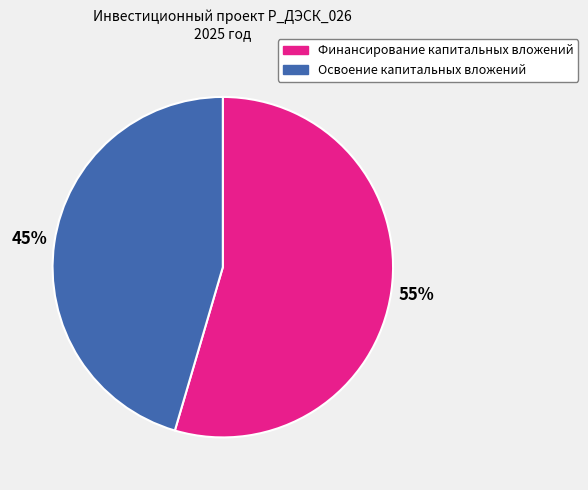

Which has a higher value, Освоение капитальных вложений or Финансирование капитальных вложений?

Финансирование капитальных вложений